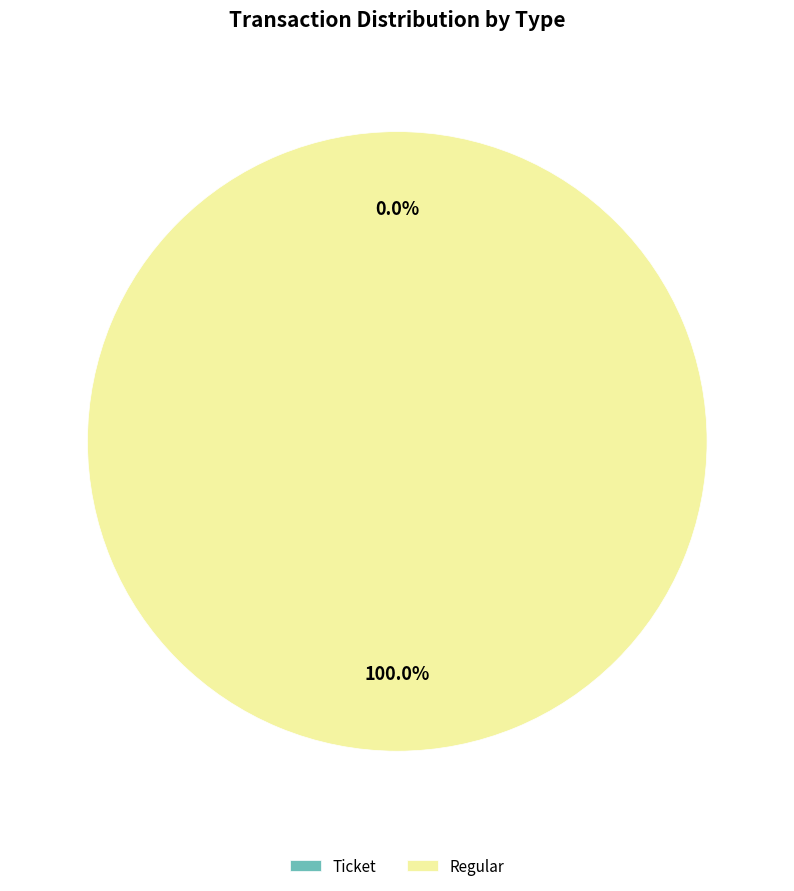

What is the majority slice?

Regular